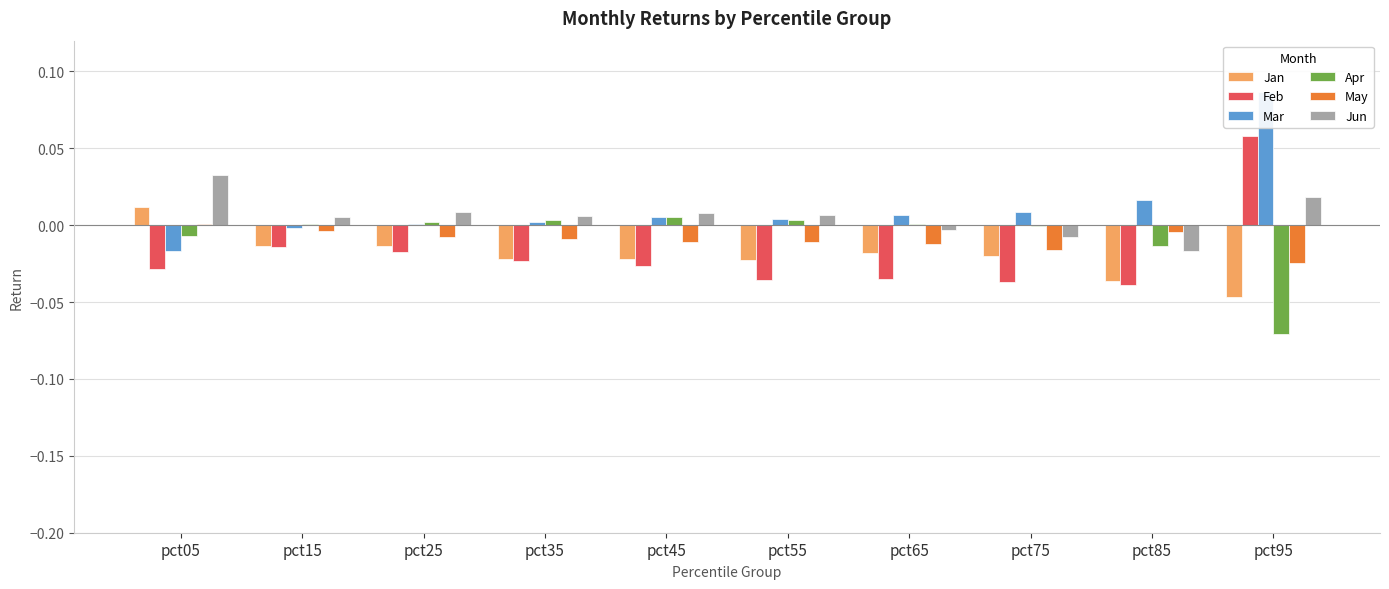

Rank the categories by Mar value from lowest to highest.

pct05, pct15, pct25, pct35, pct55, pct45, pct65, pct75, pct85, pct95